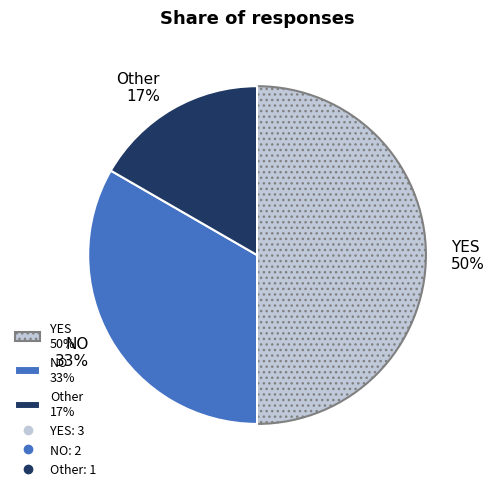

Is Other 17% the majority of the pie?

No